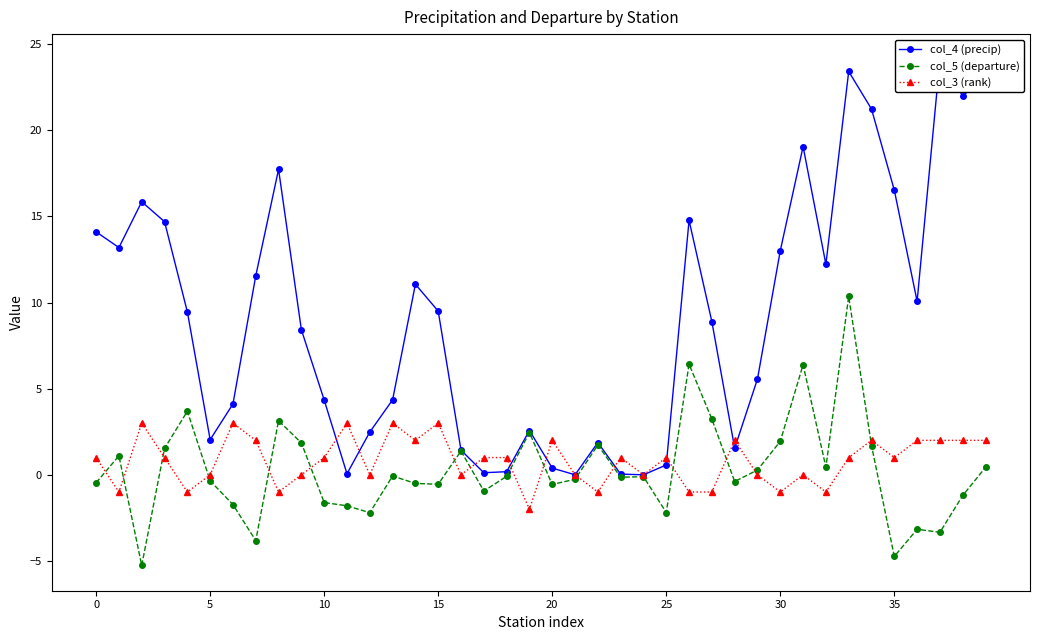

In col_4 (precip), how many points are lower than both neighbors (excluding endpoints)?

10